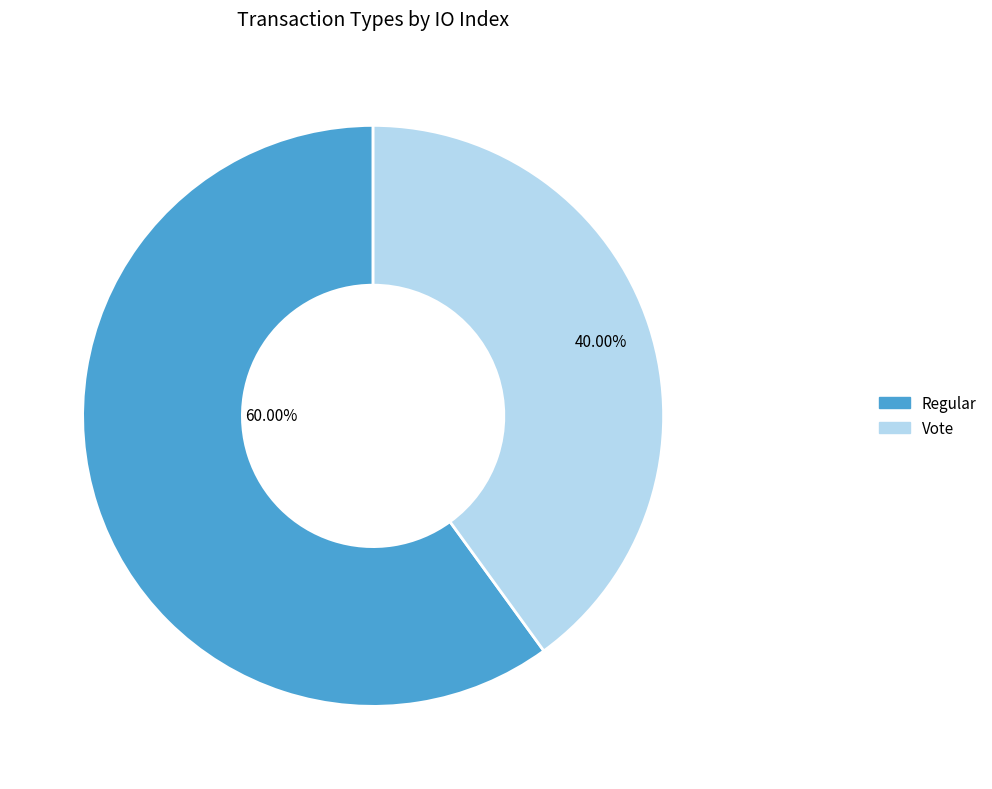

What percentage is the Regular slice, to the nearest percent?

60%